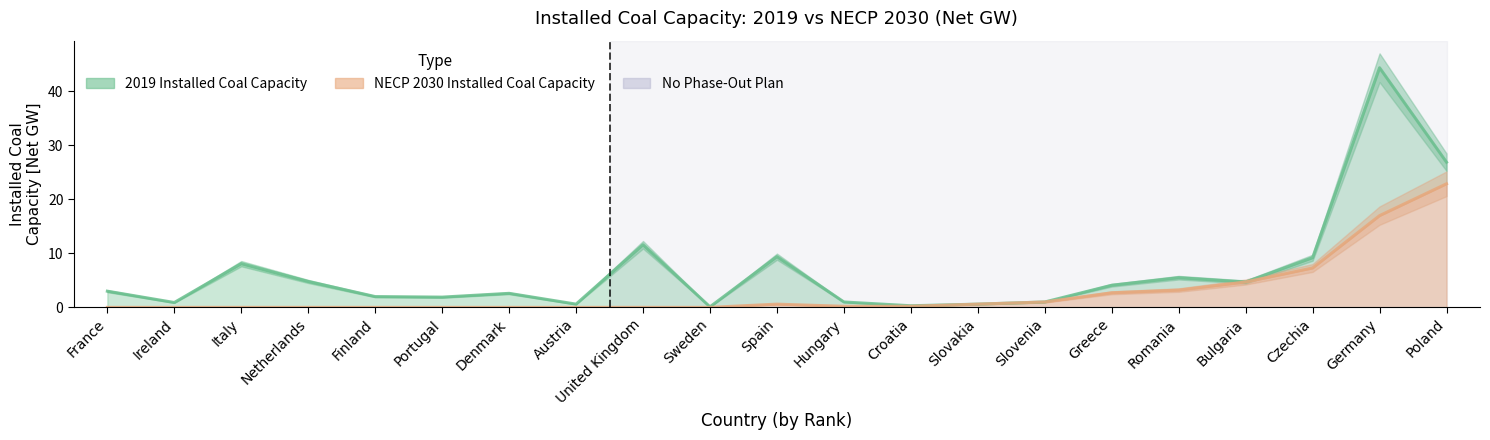

Where is 2019 Installed Coal Capacity nearest to the value 22?

Poland